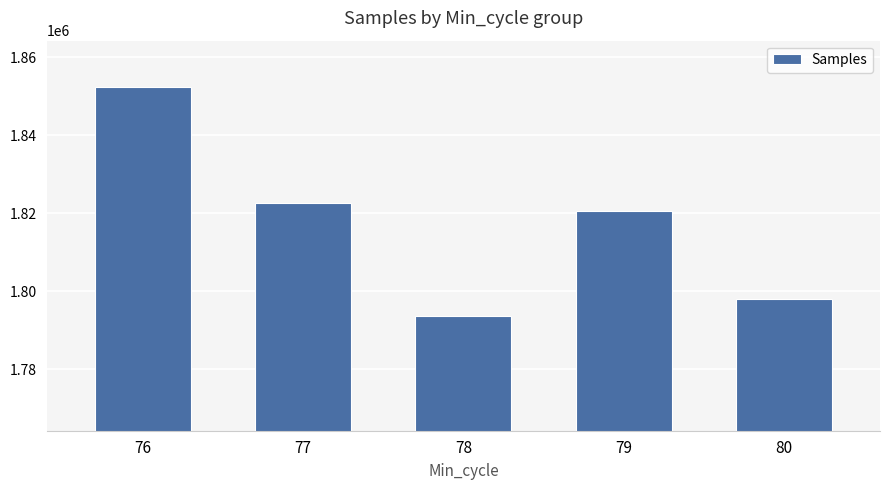

Reading left to right, list all the values displayed in this chart.

76=1852511	77=1822616	78=1793645	79=1820537	80=1797938